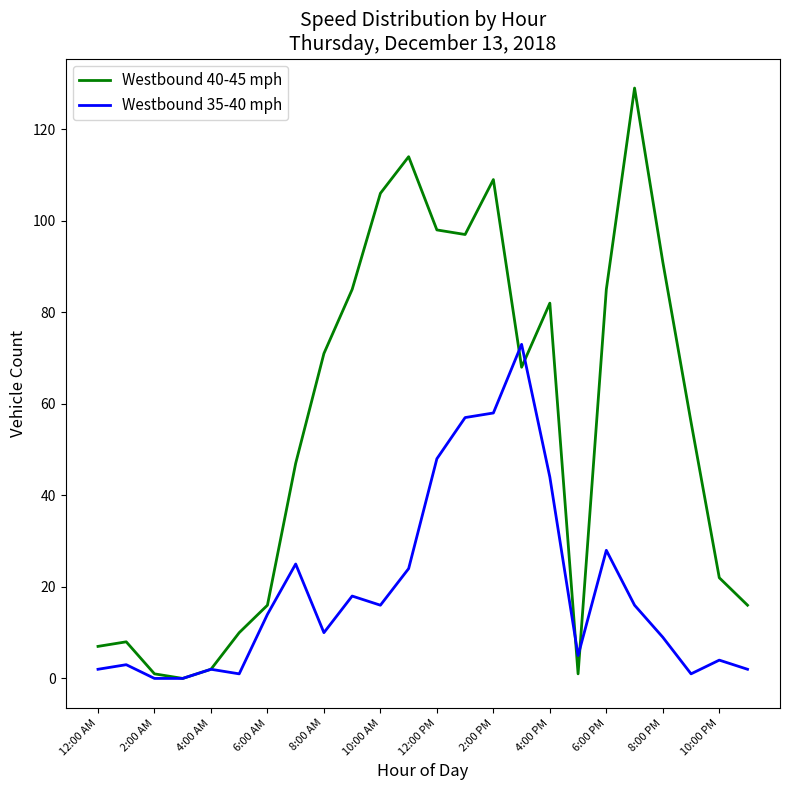

Rank the series by their maximum value, from lowest to highest.

Westbound 35-40 mph, Westbound 40-45 mph